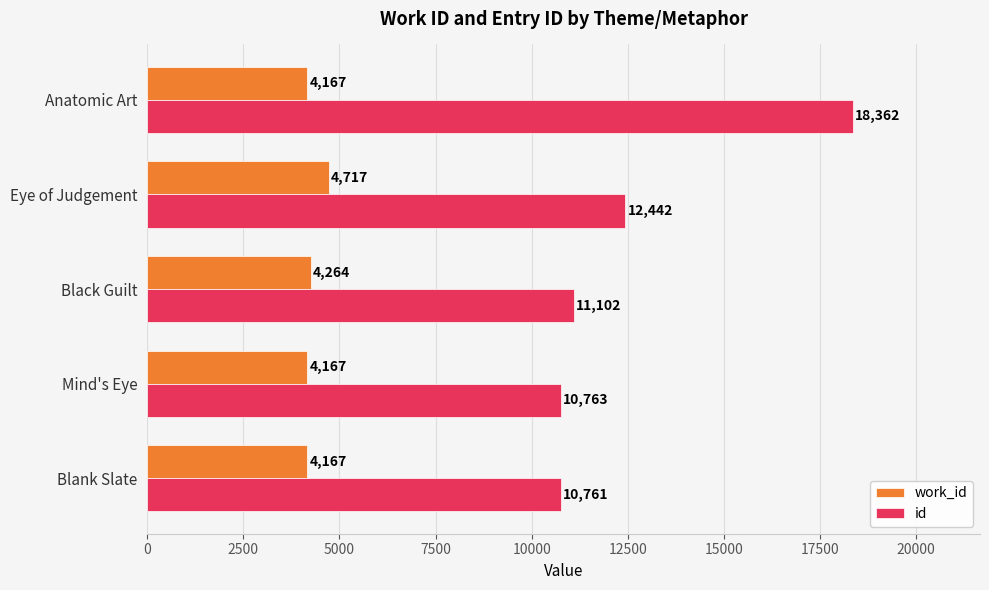

What is the average value of the id series?

12686